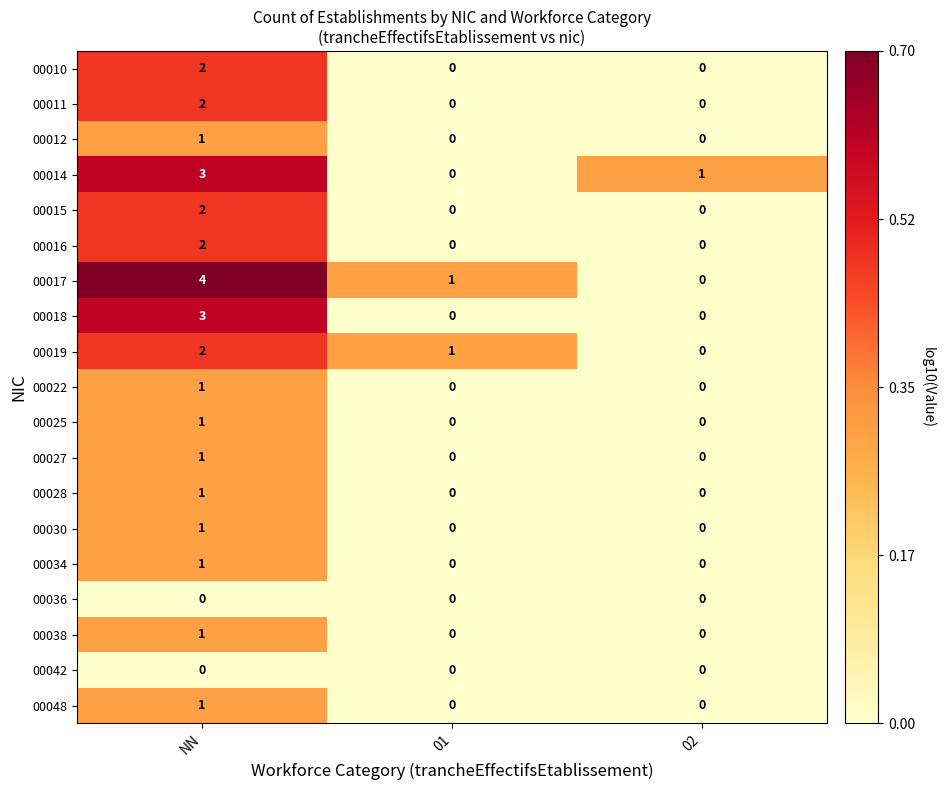

How many 00011 values are between 0 and 2?

3